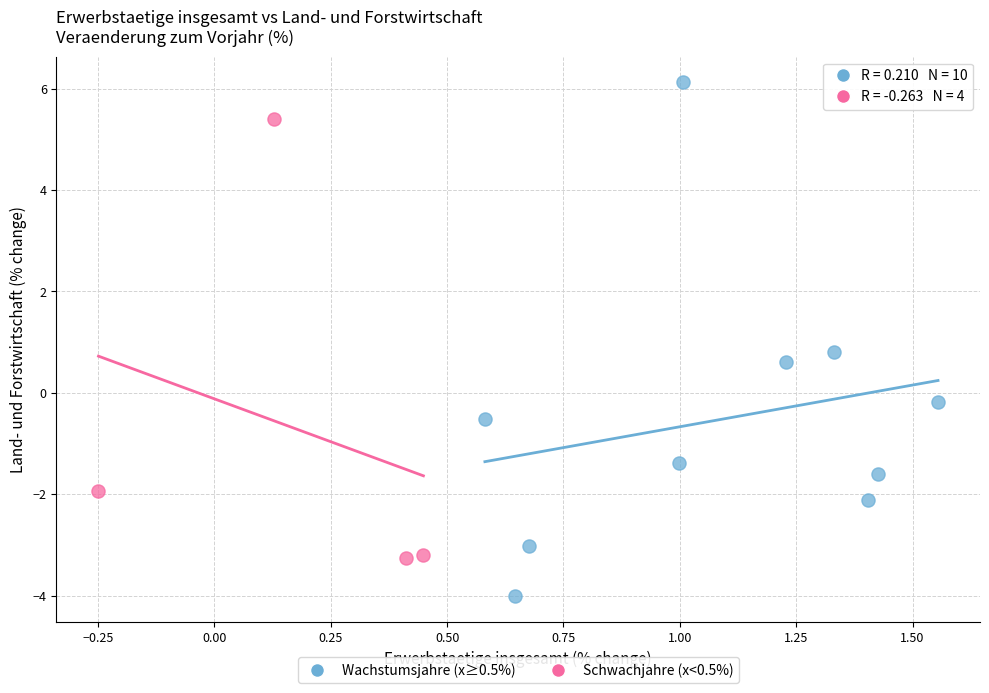

Which series contains the lowest Y value?

Wachstumsjahre (x≥0.5%)